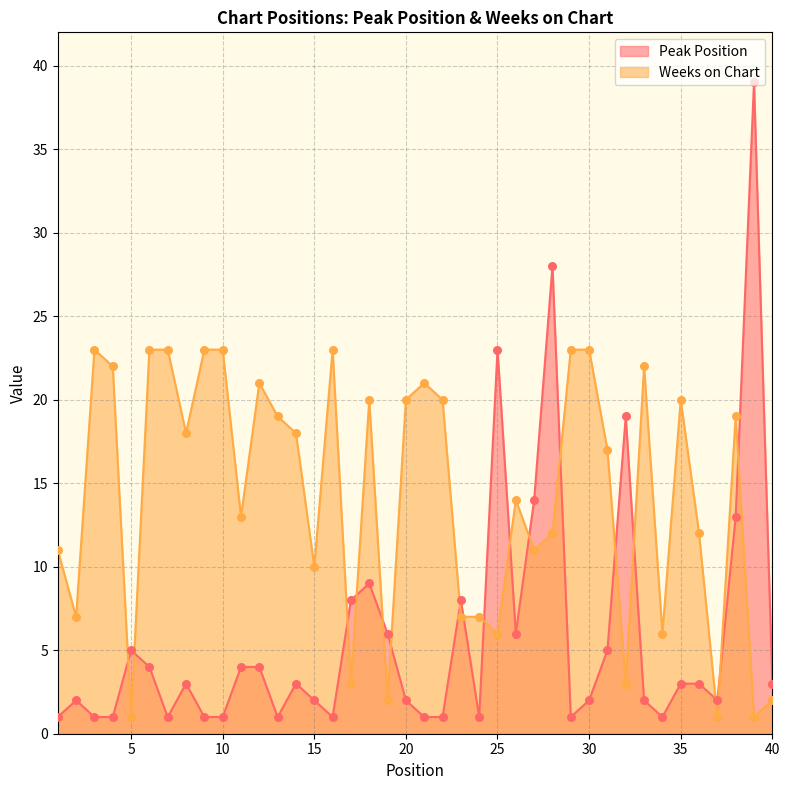

Which series reaches the minimum Y coordinate?

Peak Position